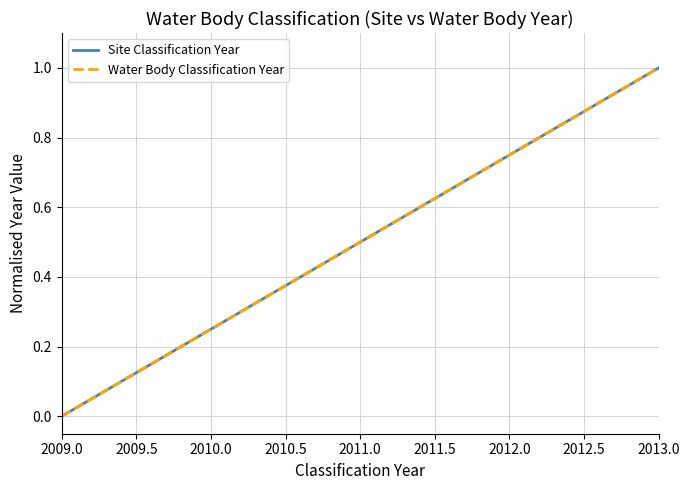

What is the difference between the maximum and minimum values in the Site Classification Year series?

1.0